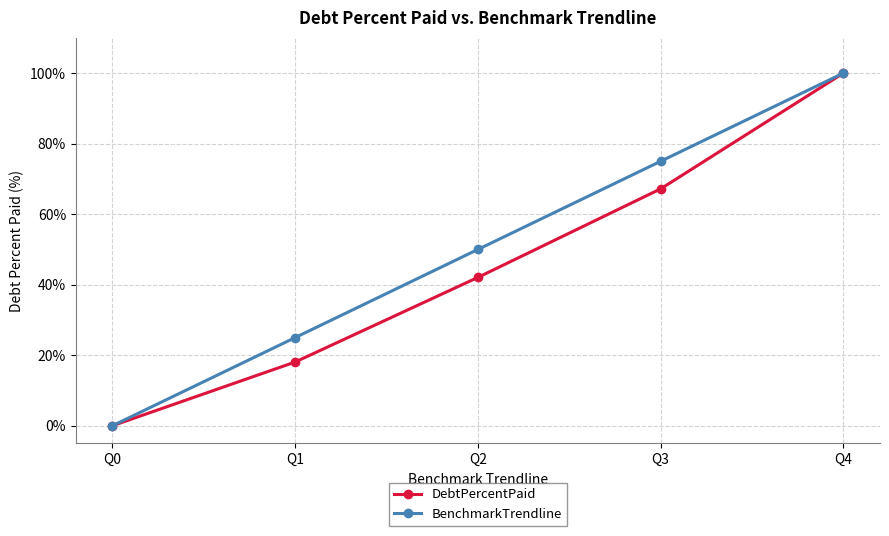

True or false: DebtPercentPaid has more than 2 interior local peaks.

False